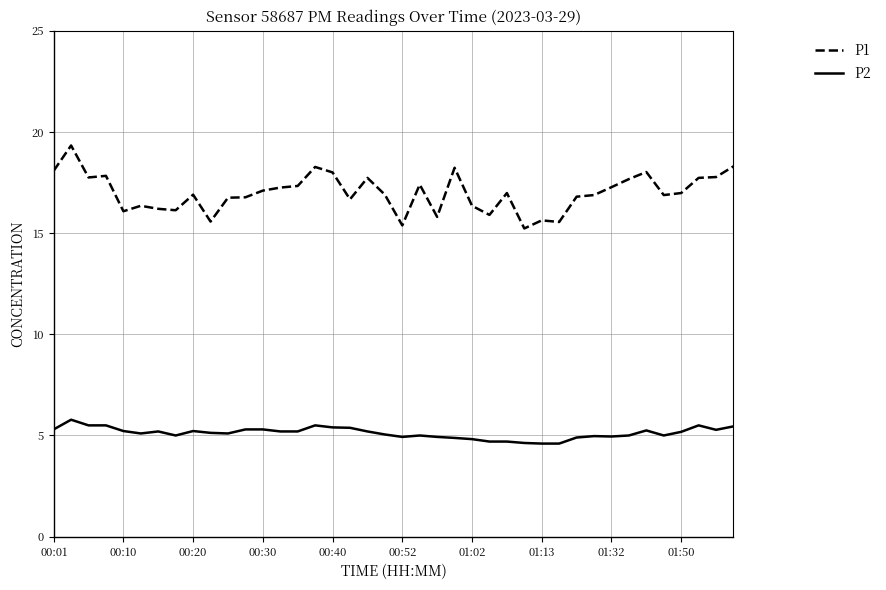

What are all the series names shown in the legend?

P1, P2